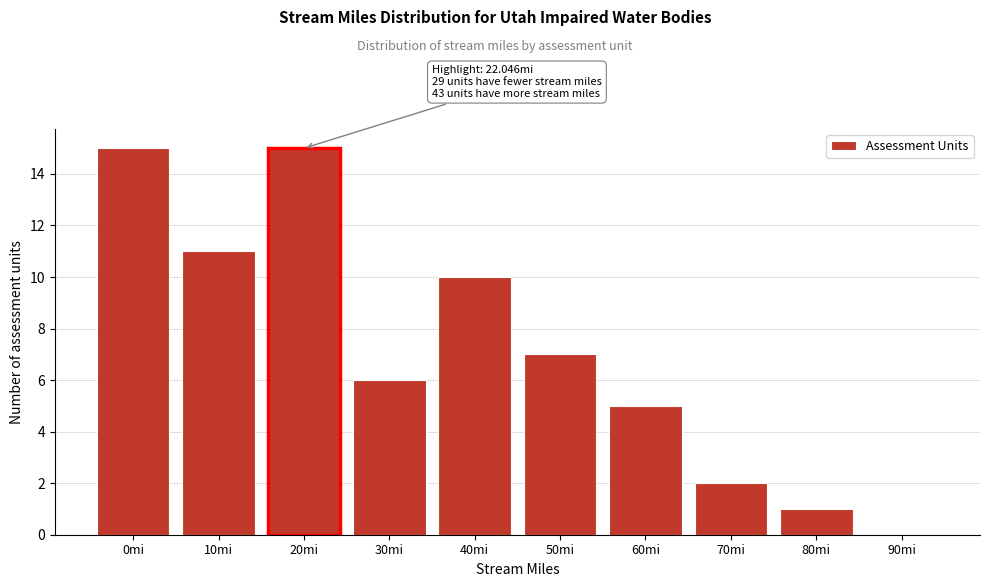

Reading left to right, list all the values displayed in this chart.

0mi=15	10mi=11	20mi=15	30mi=6	40mi=10	50mi=7	60mi=5	70mi=2	80mi=1	90mi=0